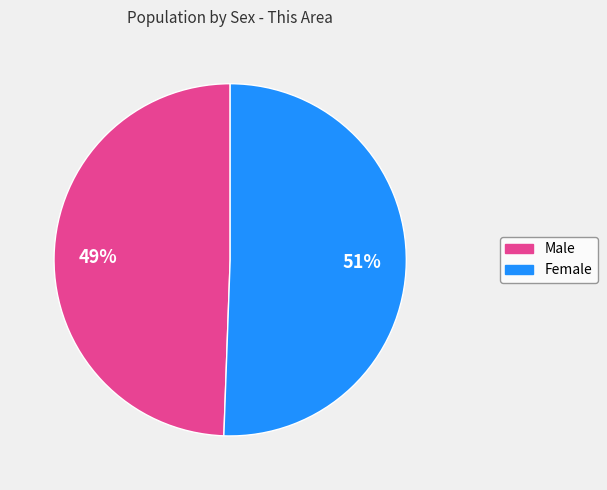

Between Female and Male, which is larger?

Female